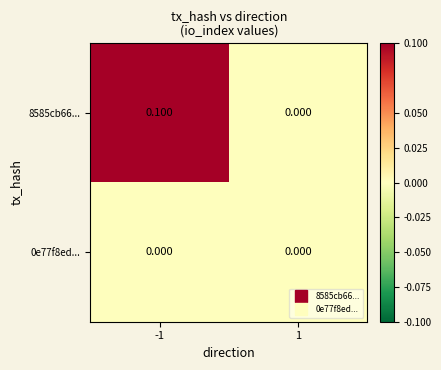

Rank the series at -1 from highest to lowest value.

8585cb66..., 0e77f8ed...